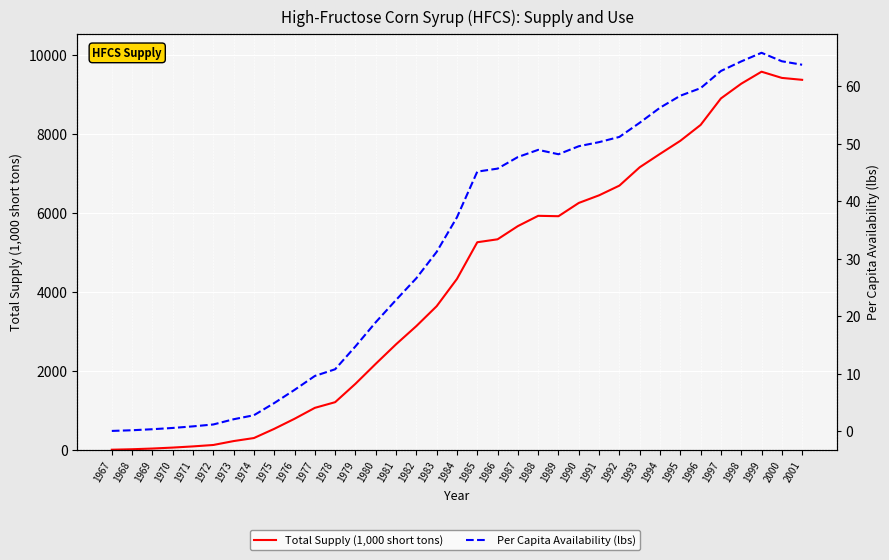

Where is the first local minimum for Per Capita Availability (lbs)?

1989